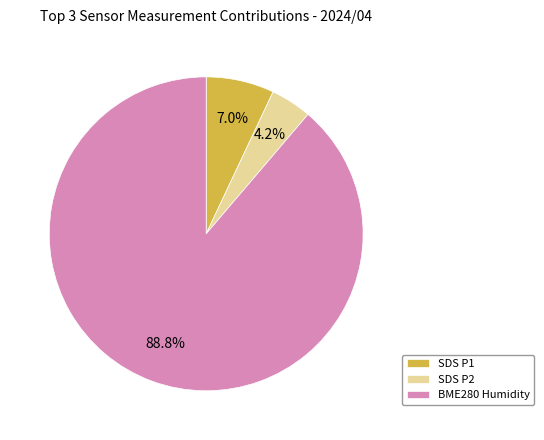

Combined, what portion of the pie is BME280 Humidity and SDS P2?

93.0%